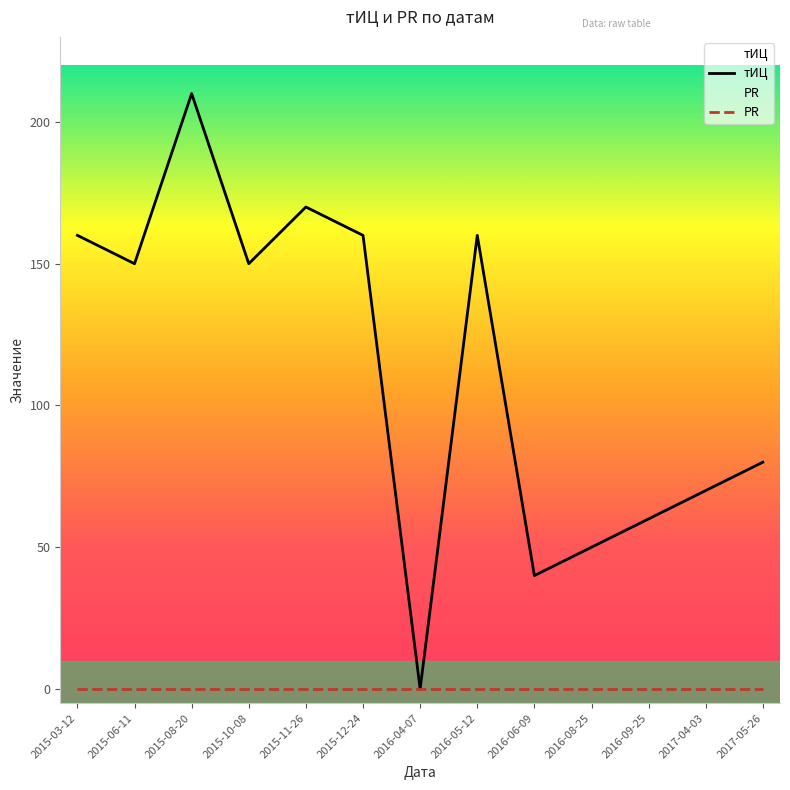

What is the average value of the тИЦ series?

112